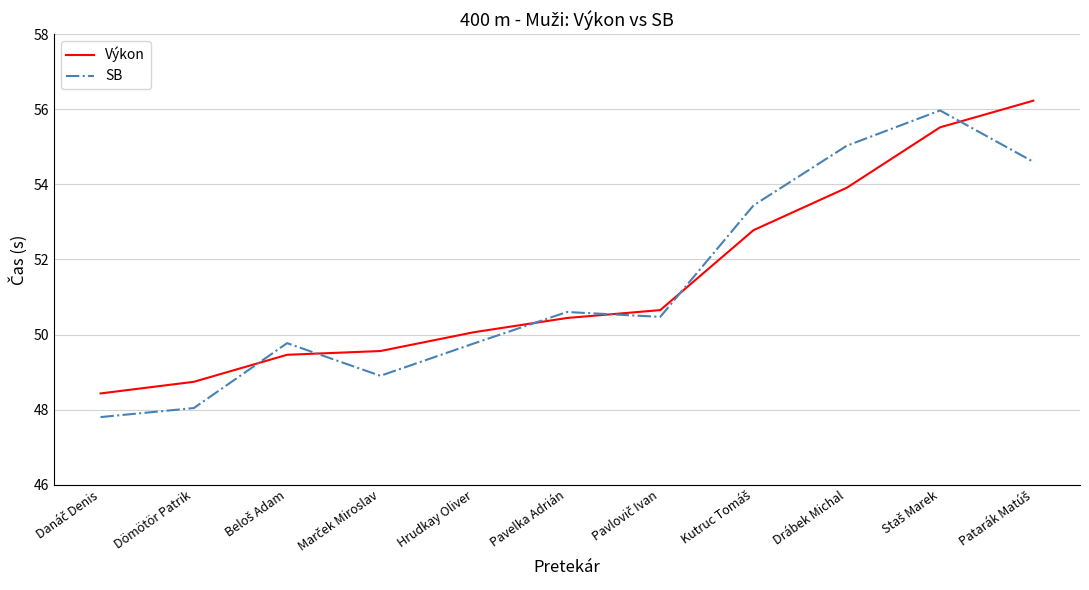

What is the sum of all SB values?

564.4